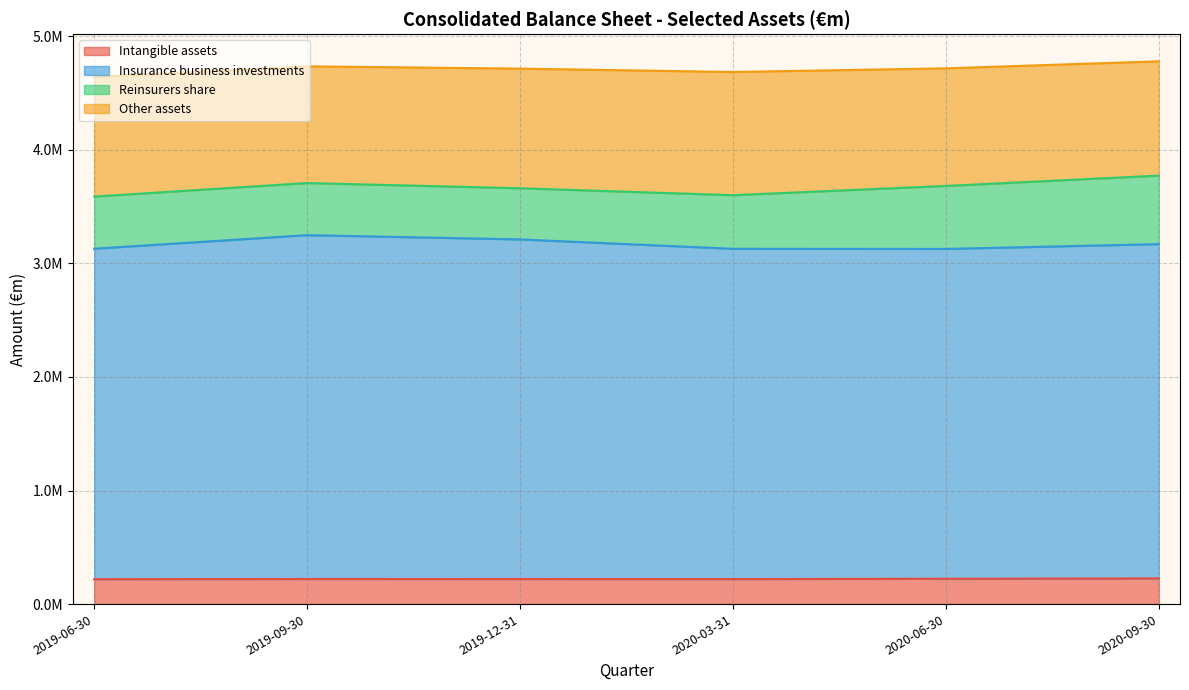

Is the value of Insurance business investments at 2019-06-30 greater than the value of Intangible assets at 2020-03-31?

Yes